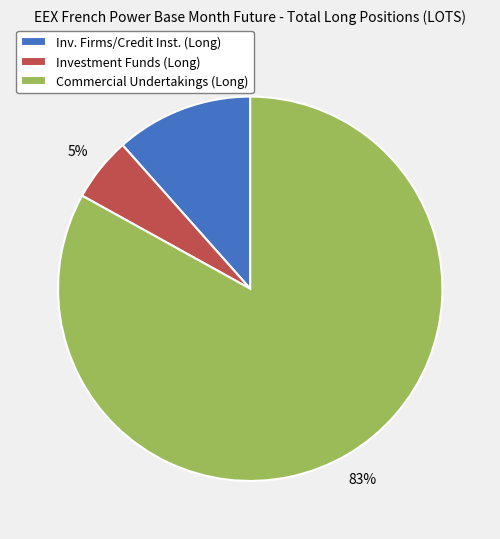

Is the sum of Investment Funds (Long) and Commercial Undertakings (Long) greater than half?

Yes